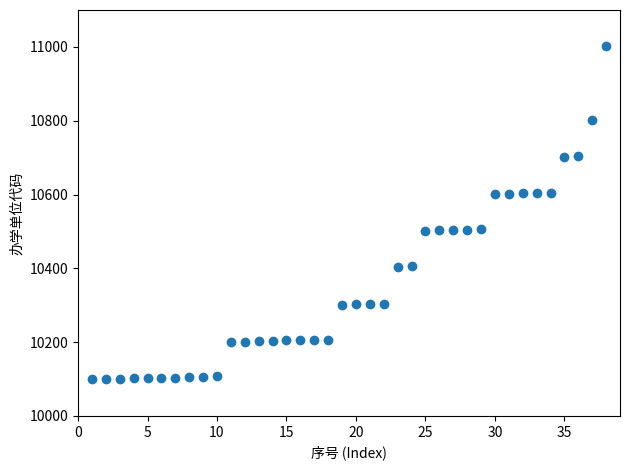

What is the range of Y values (max minus min)?

901